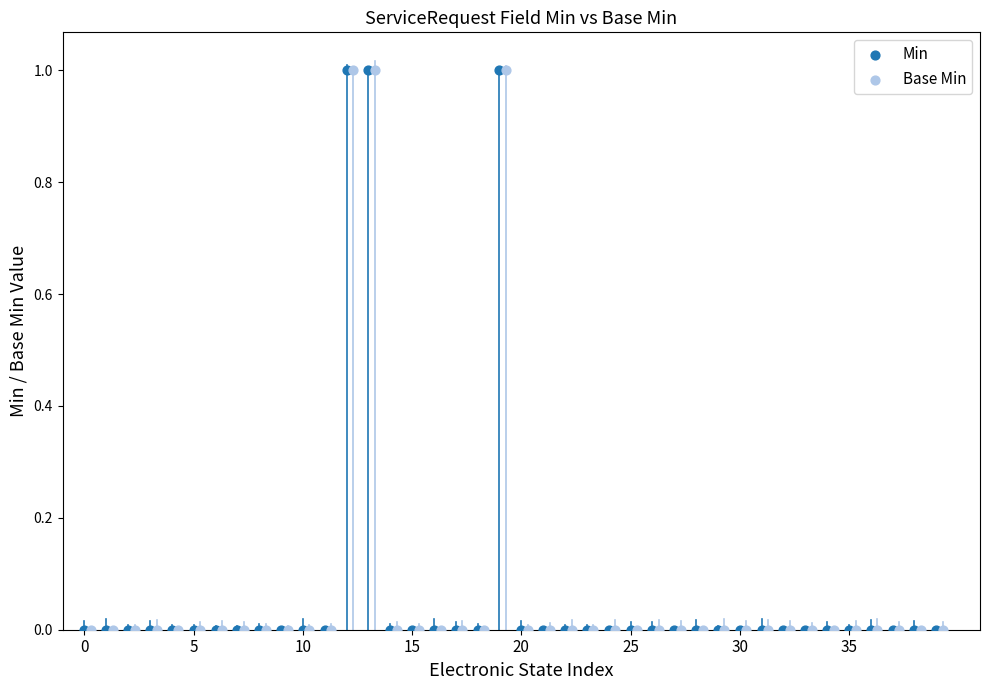

Which series has the largest Y range (max minus min)?

Min